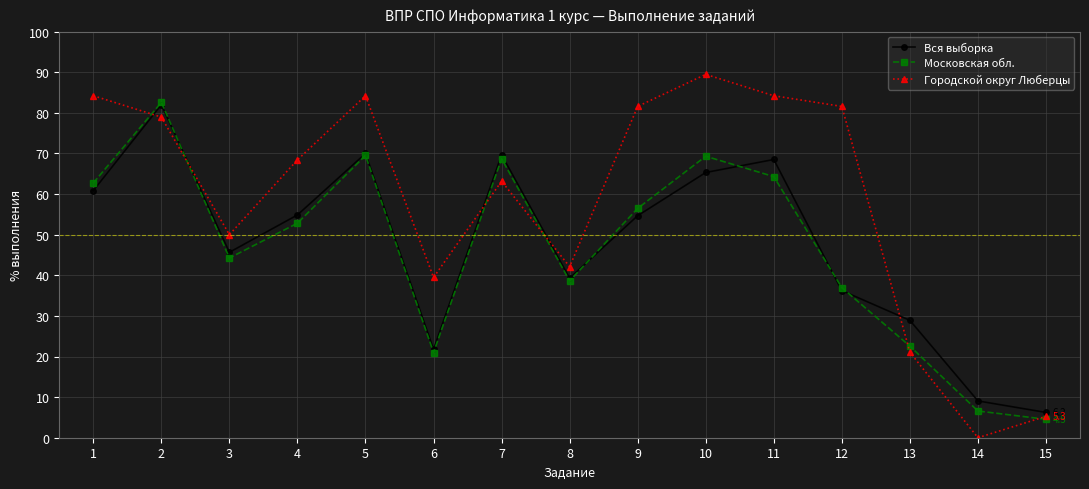

Which series ends up on top after the final intersection of Московская обл. and Вся выборка?

Вся выборка